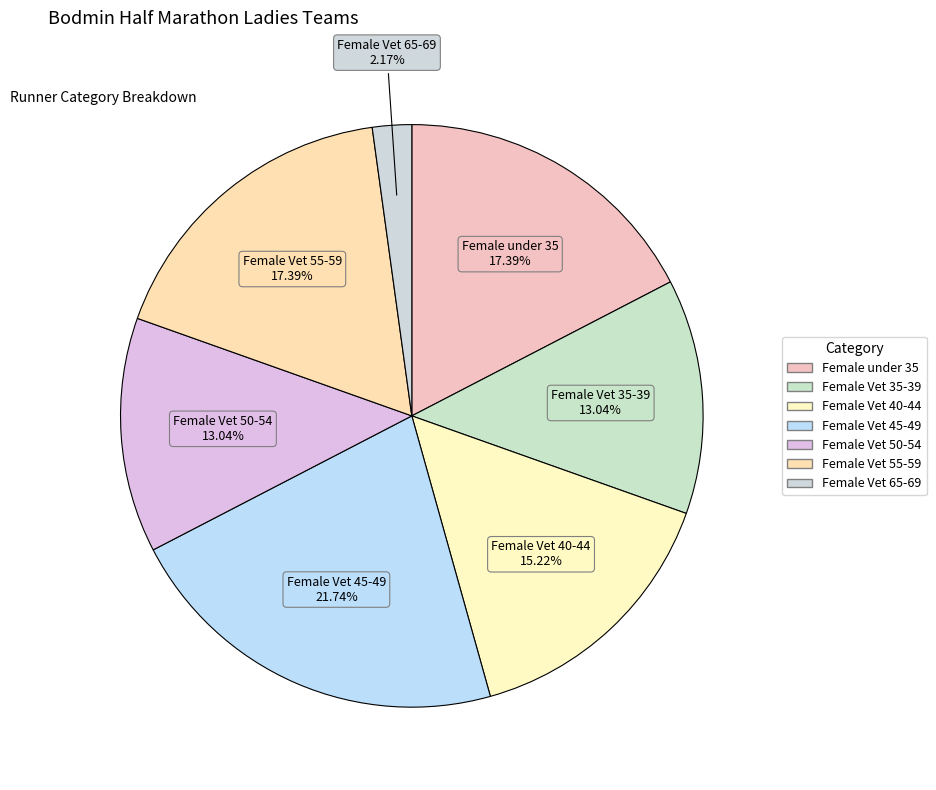

To the nearest percent, what is the average slice percentage?

14%